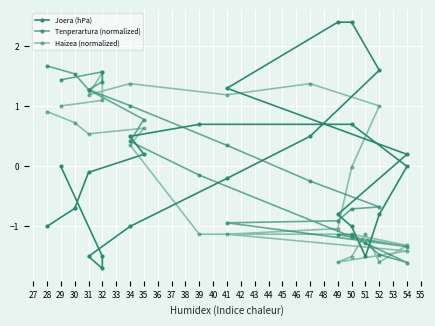

After their last crossing, which series has the higher values: Tenperartura (normalized) or Haizea (normalized)?

Tenperartura (normalized)